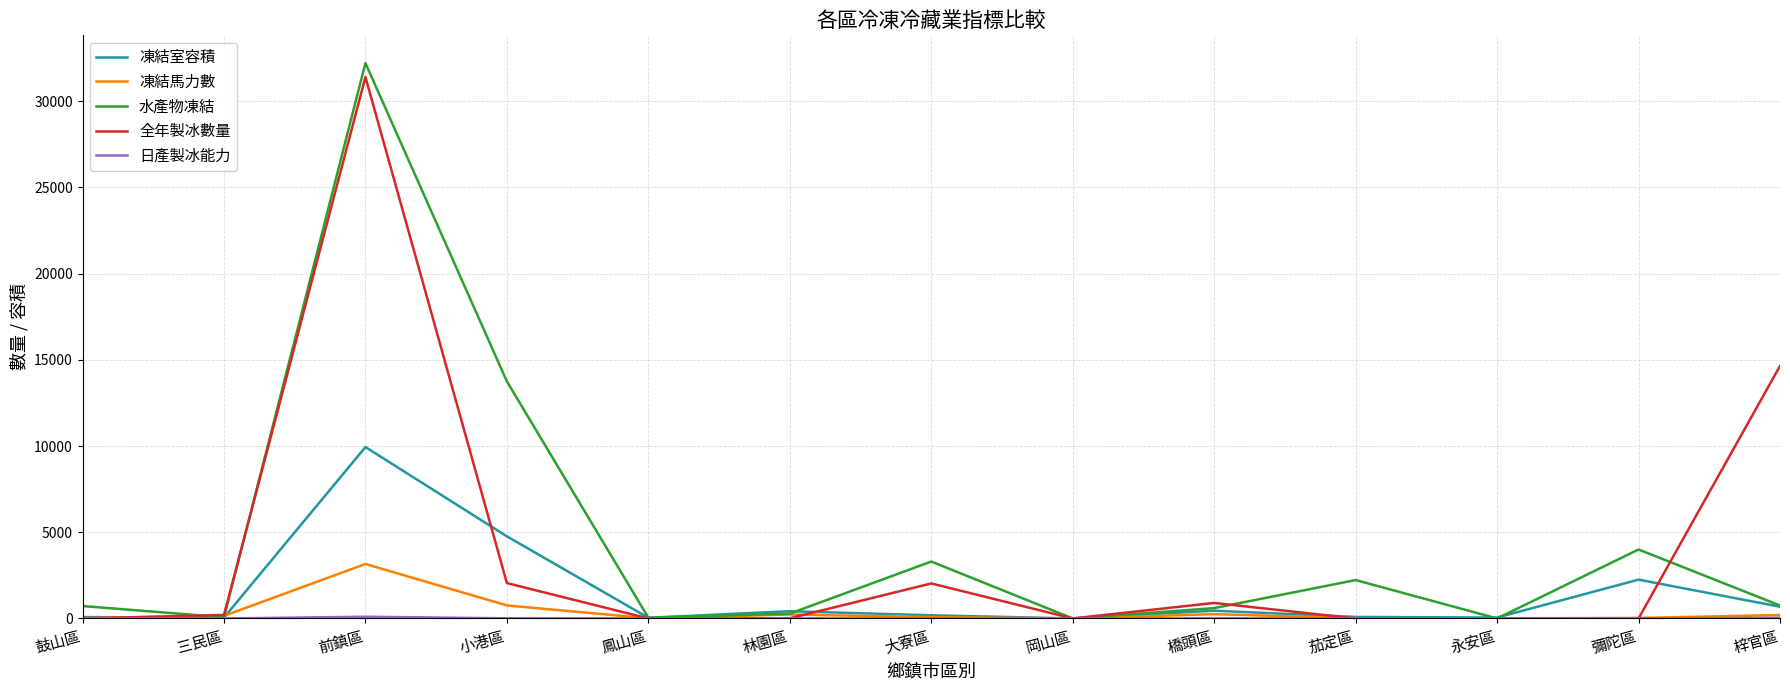

Between 小港區 and 大寮區, which series saw the biggest shift?

水產物凍結